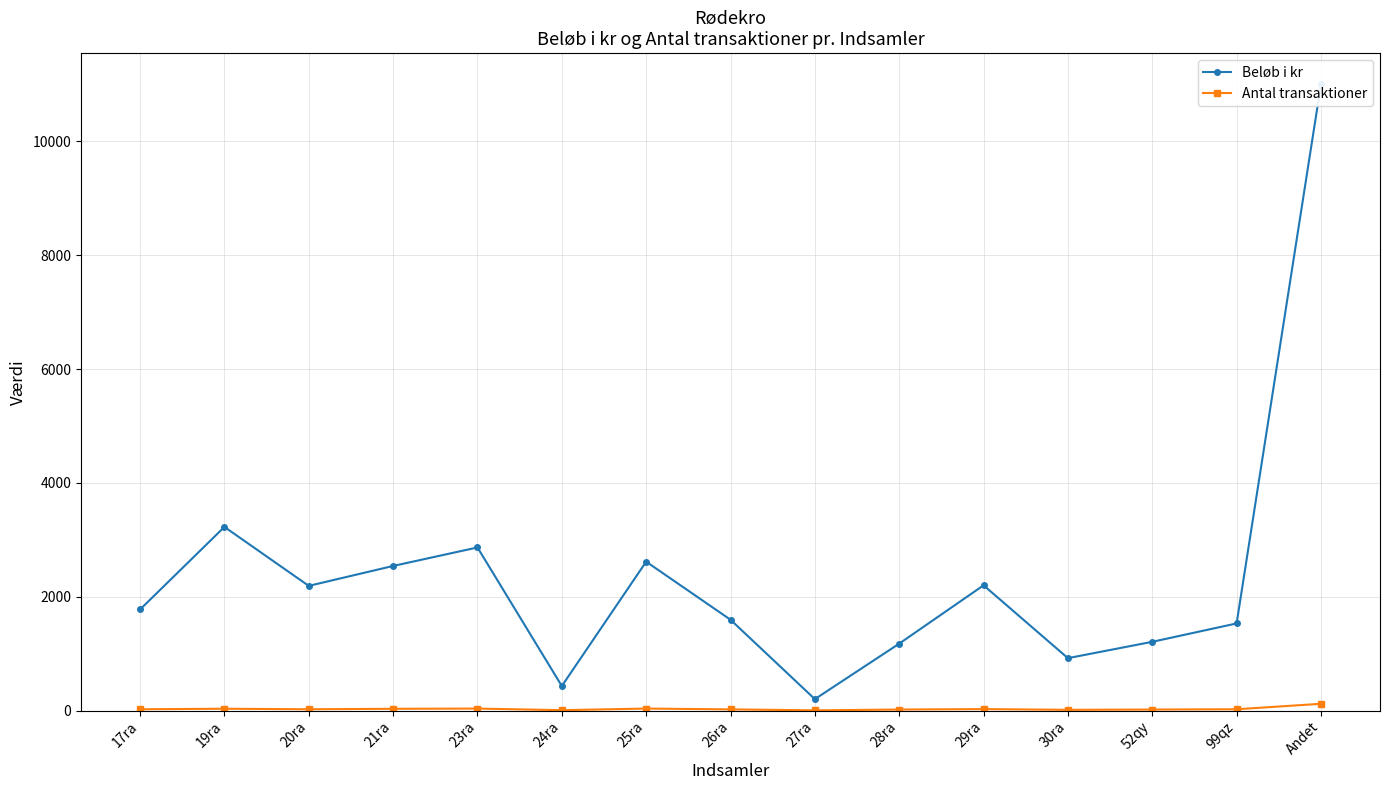

True or false: Antal transaktioner and Beløb i kr intersect in this chart.

False